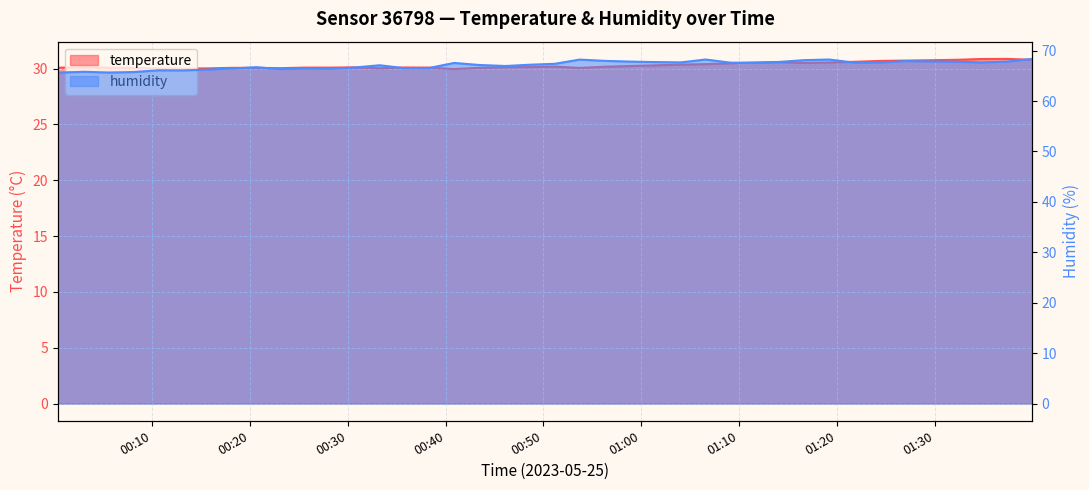

What is the approximate value of humidity at 01:00?

66.1